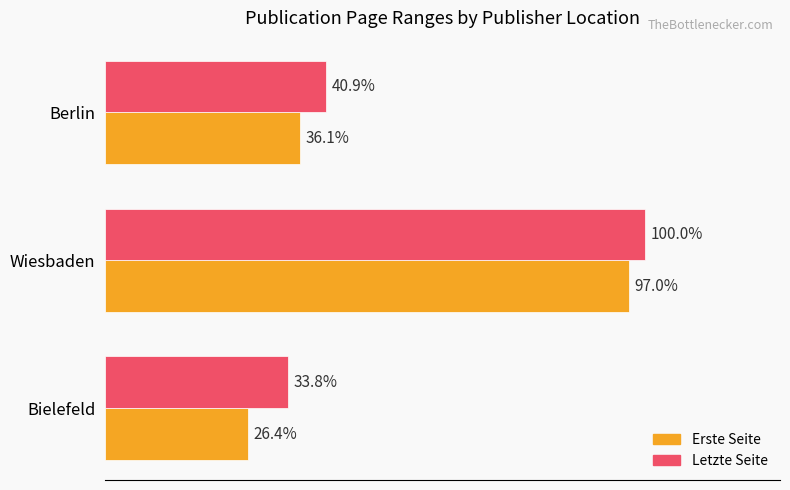

What are all the series names shown in the legend?

Erste Seite, Letzte Seite